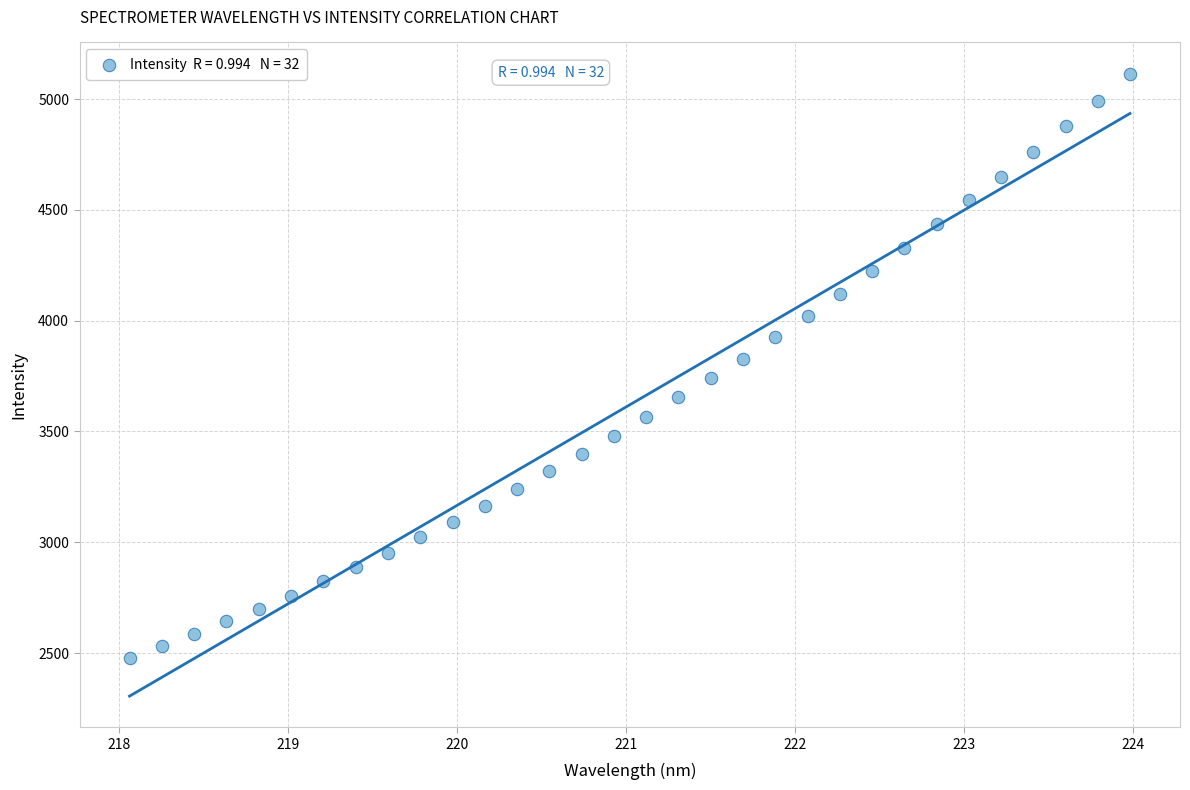

What is the range of X values (max minus min)?

5.9